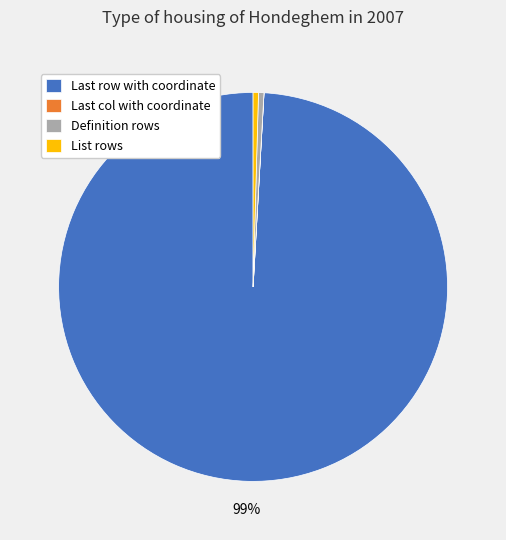

To the nearest percent, what is the average slice percentage?

25%